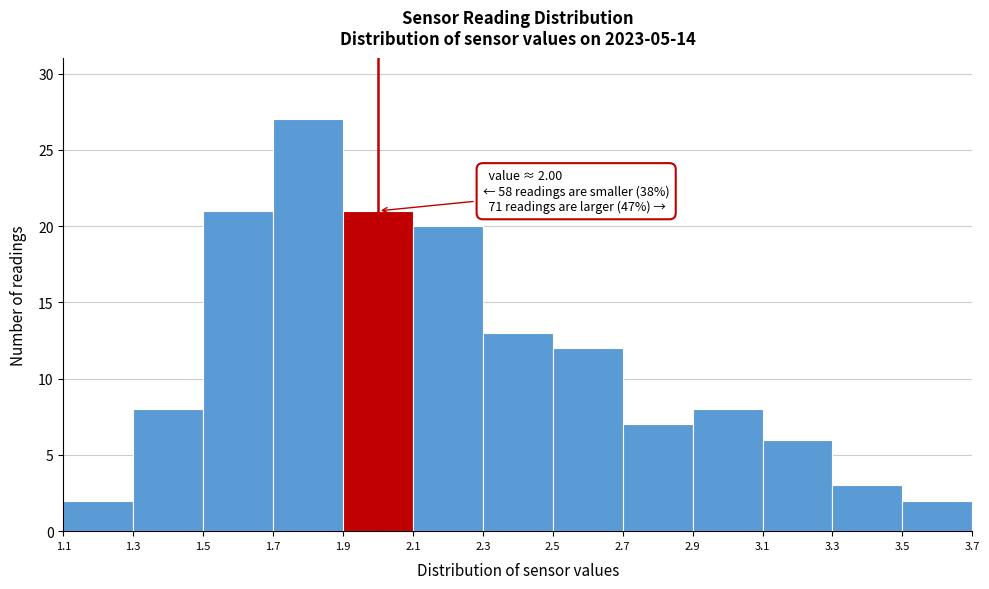

Over which range of the x-axis is the bar tallest?

1.7 to 1.9